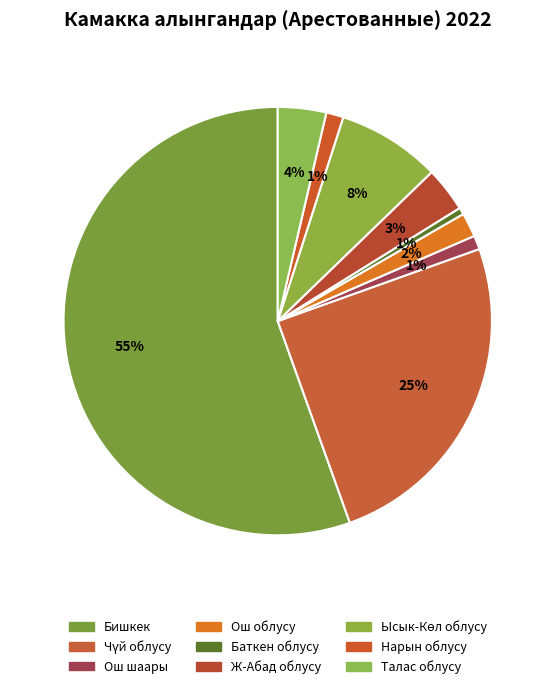

Which slice is the smallest?

Баткен облусу